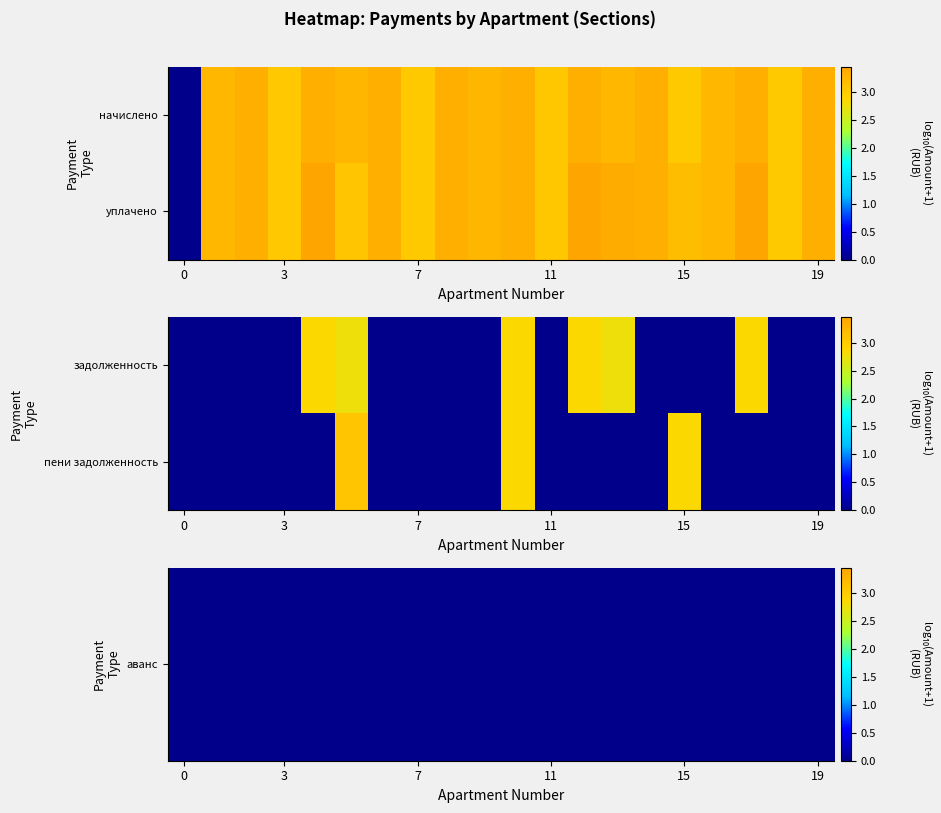

Which series has the largest total across all categories?

пени задолженность